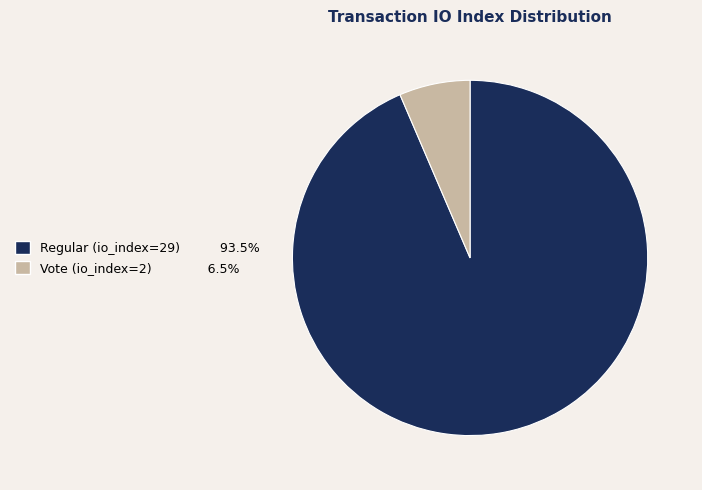

What is the ratio of the value at Vote (io_index=2) to the value at Regular (io_index=29)?

0.1